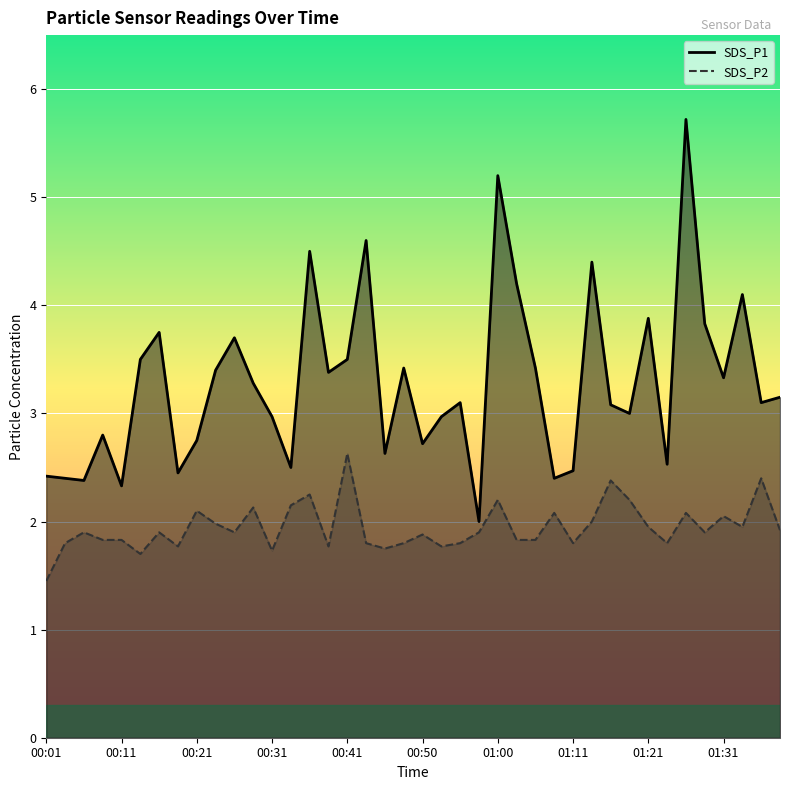

Which series has the largest range (max minus min)?

SDS_P1